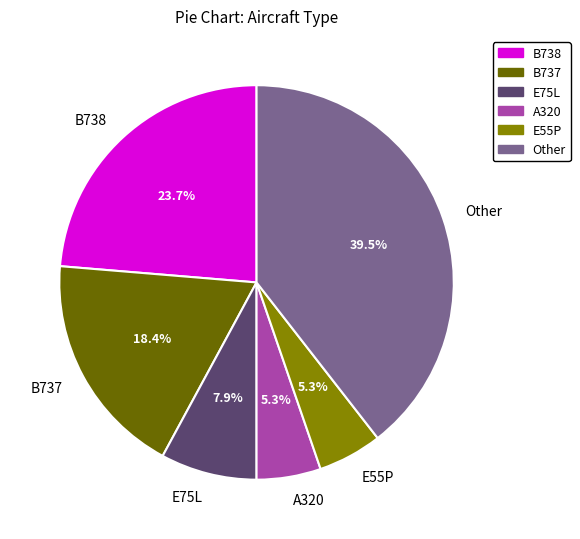

What is the largest slice in the pie chart?

Other